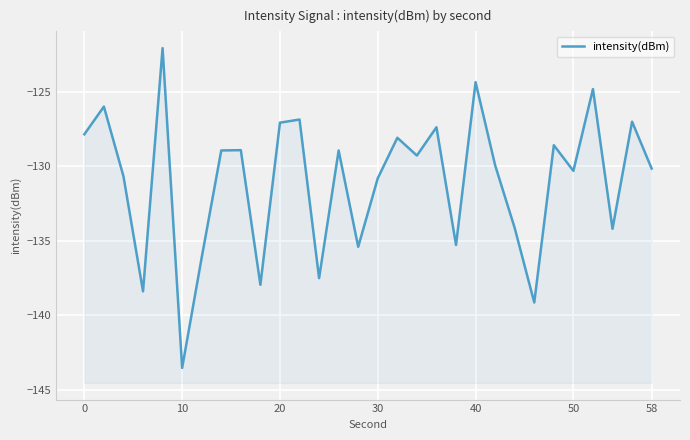

What is the difference between the maximum and second lowest values?

17.1